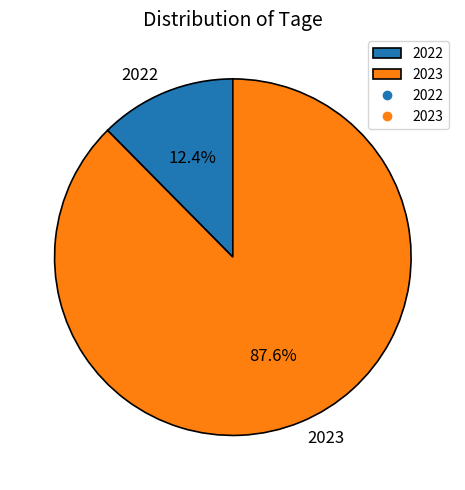

Count the number of slices in the pie.

2